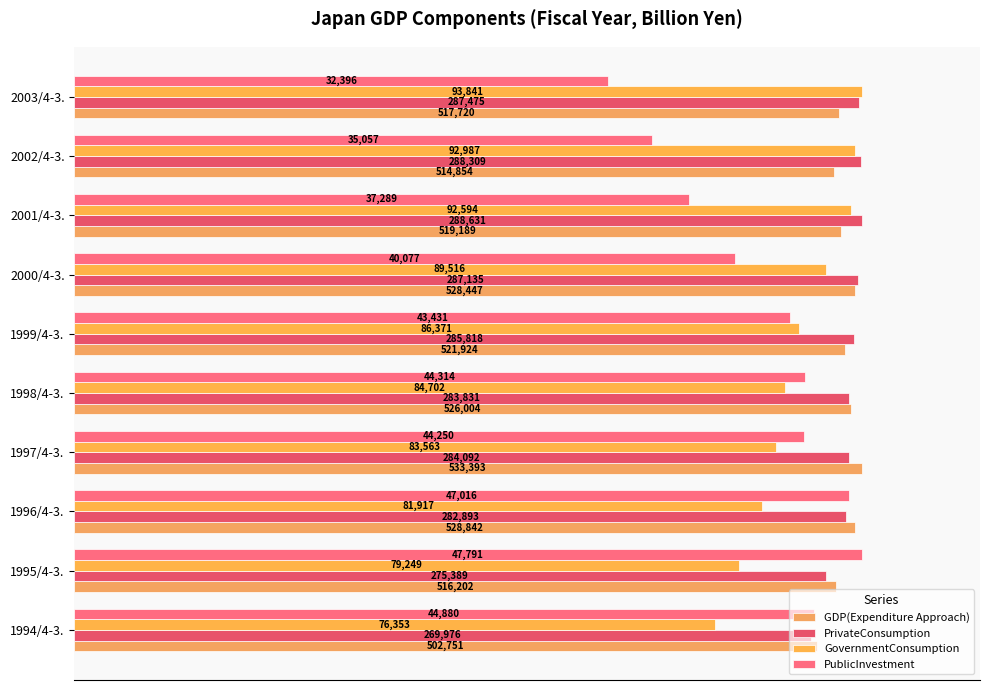

What are all the series names shown in the legend?

GDP(Expenditure Approach), PrivateConsumption, GovernmentConsumption, PublicInvestment